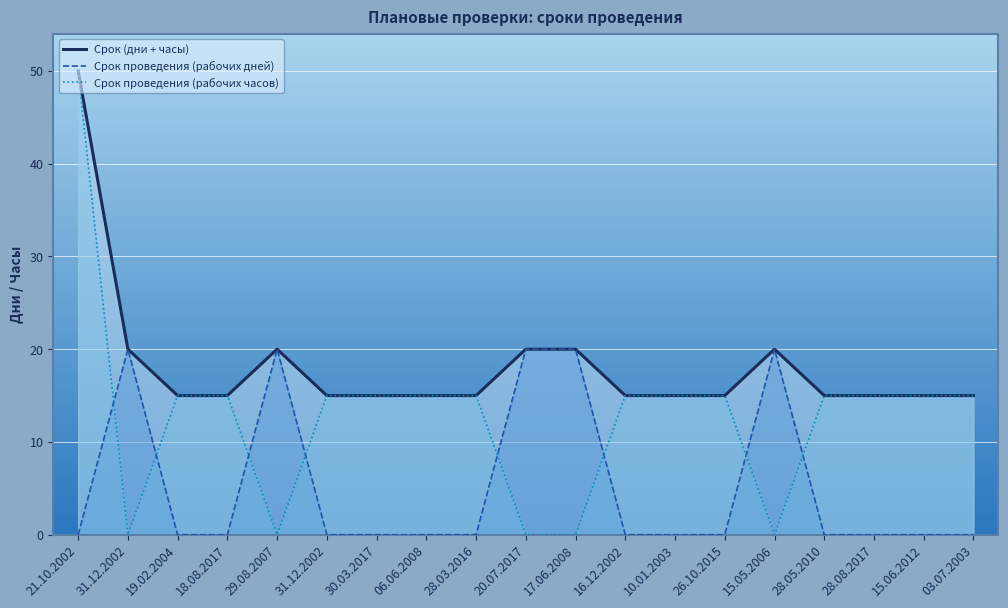

At which label does Срок (дни + часы) reach its peak?

21.10.2002